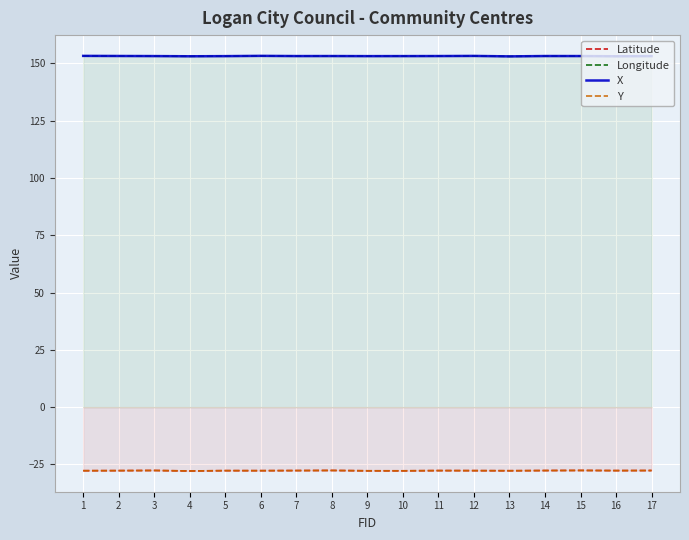

At which category is the sum across all series the highest?

15